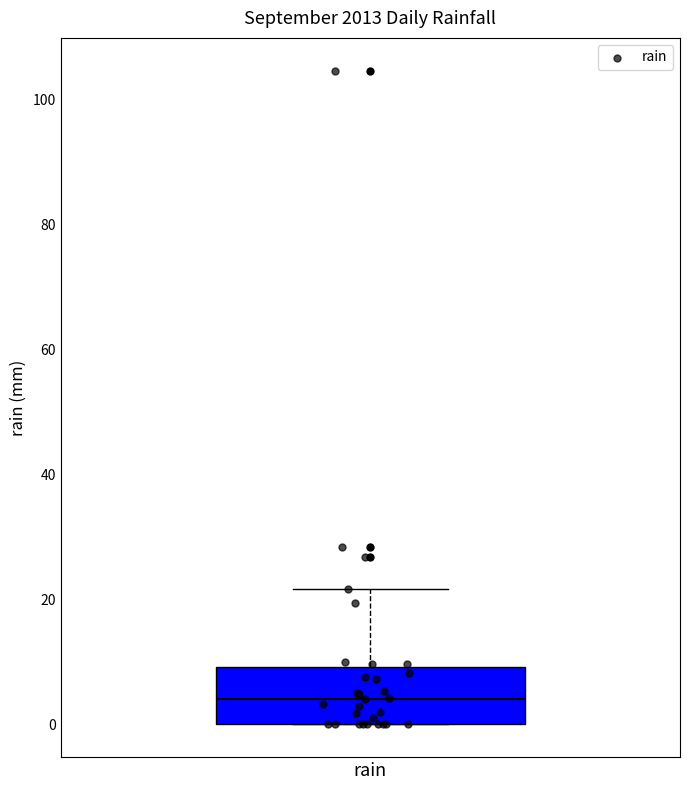

Where is the lower edge of the box for rain on the y-axis? The values are not printed on the chart, so give them approximately, as read against the axis.

0